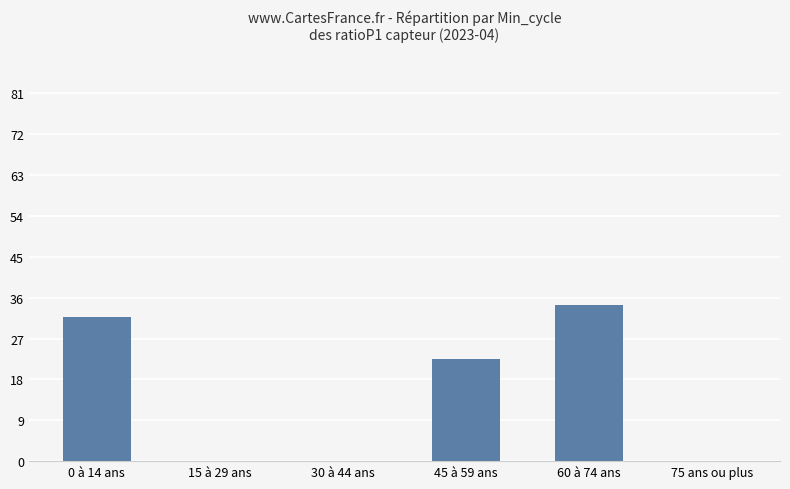

Does the chart contain stacked bars?

No